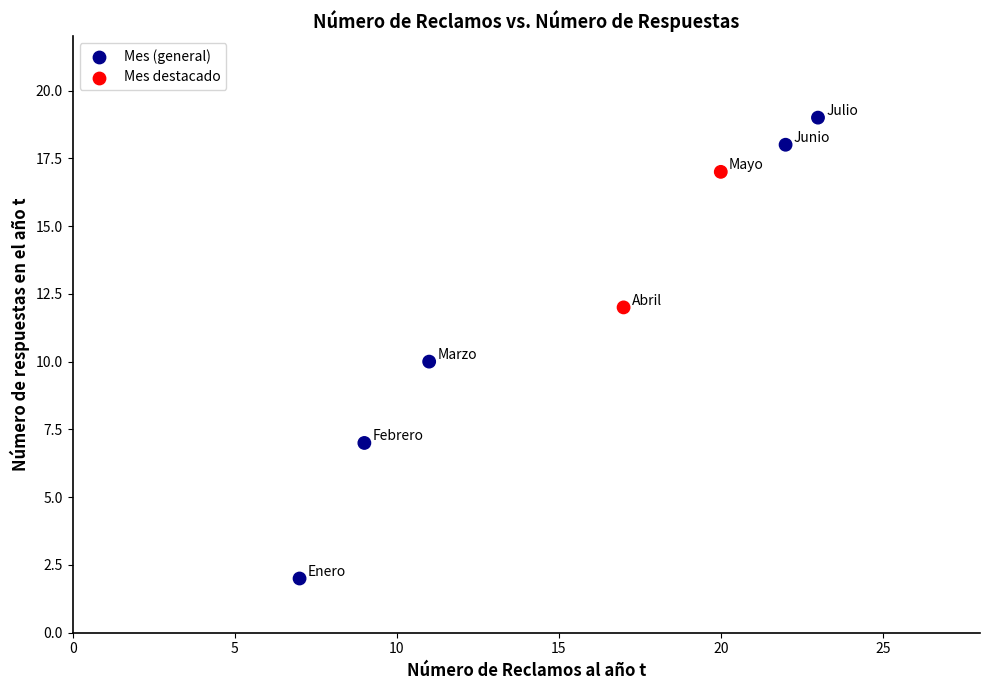

What is the average X value?

16